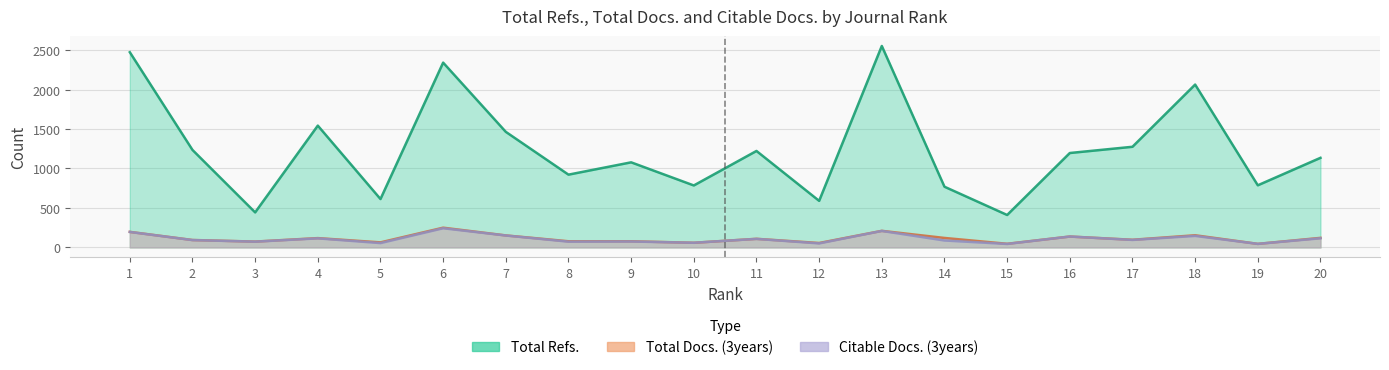

At how many categories does at least one series exceed 1602?

4